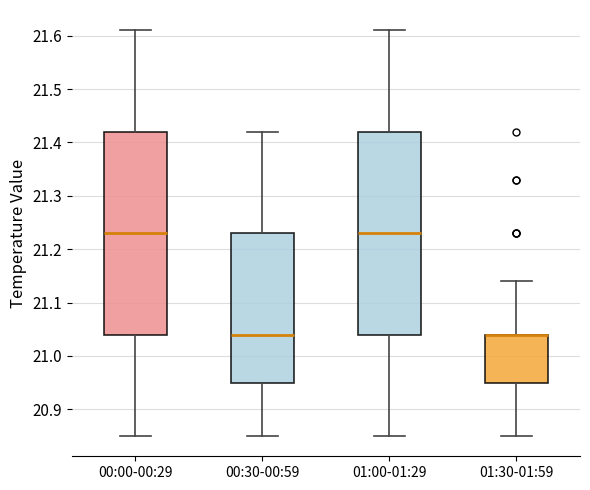

Reading left to right, transcribe this box plot: for each box, give where its median line is, the range the box spans, and where its two whiskers end, as read against the y-axis. The values are not printed on the chart, so give them approximately, as read against the axis.

00:00-00:29: median 21.23, box 21.04 to 21.42, whiskers 20.85 to 21.61
00:30-00:59: median 21.04, box 20.95 to 21.23, whiskers 20.85 to 21.42
01:00-01:29: median 21.23, box 21.04 to 21.42, whiskers 20.85 to 21.61
01:30-01:59: median 21.04 (drawn on the box's upper edge), box 20.95 to 21.04, whiskers 20.85 to 21.14